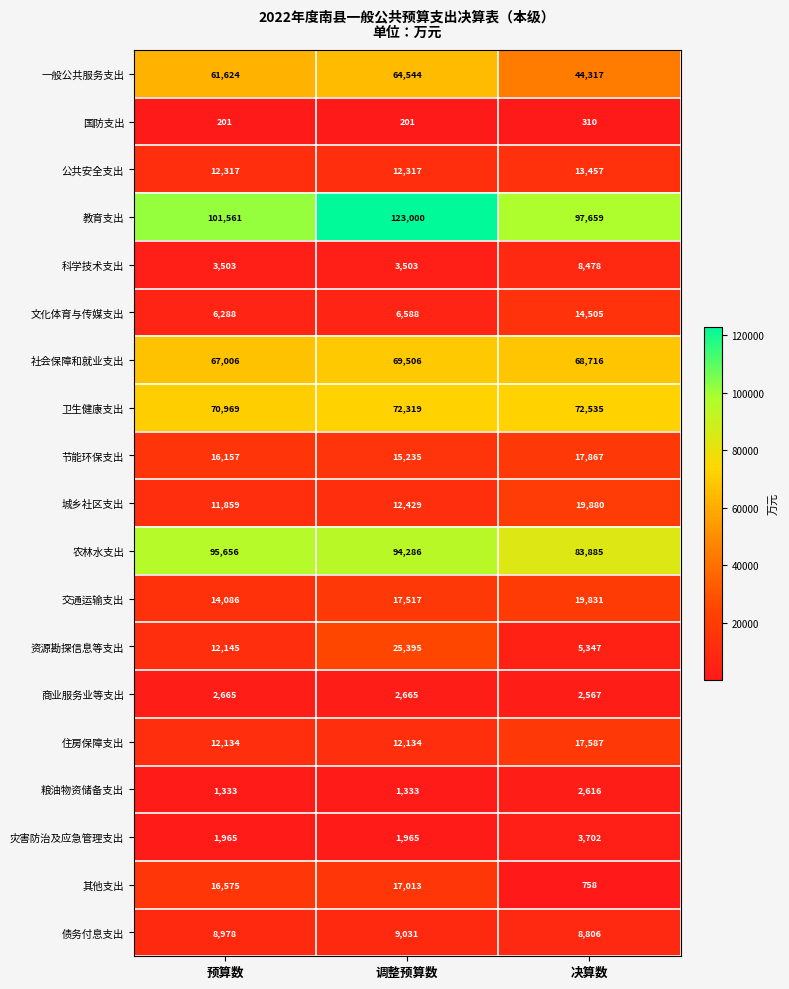

Is it true that 交通运输支出 equals 4963 at 决算数?

False